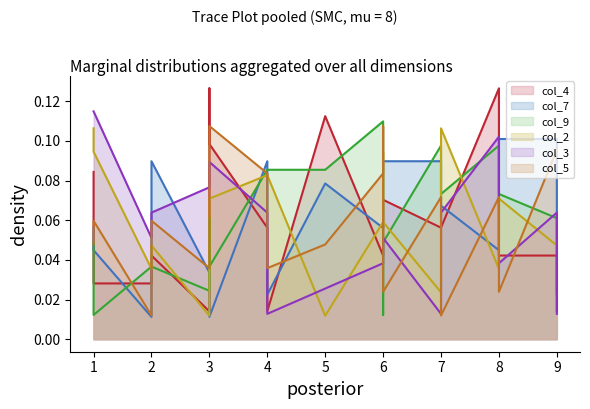

After their last crossing, which series has the higher values: col_4 (line) or col_2 (line)?

col_2 (line)